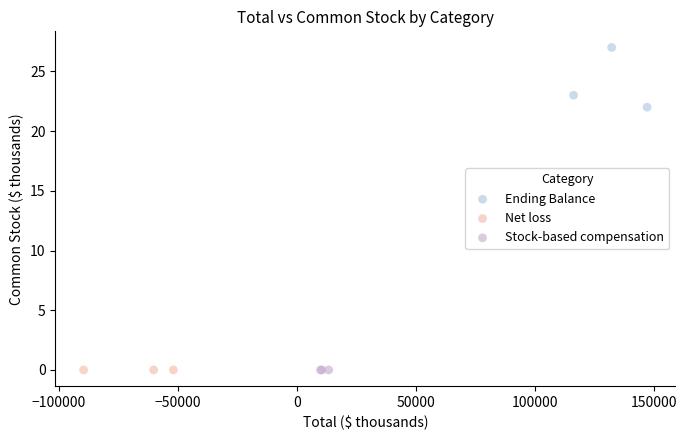

What are all the series names shown in the legend?

Ending Balance, Net loss, Stock-based compensation